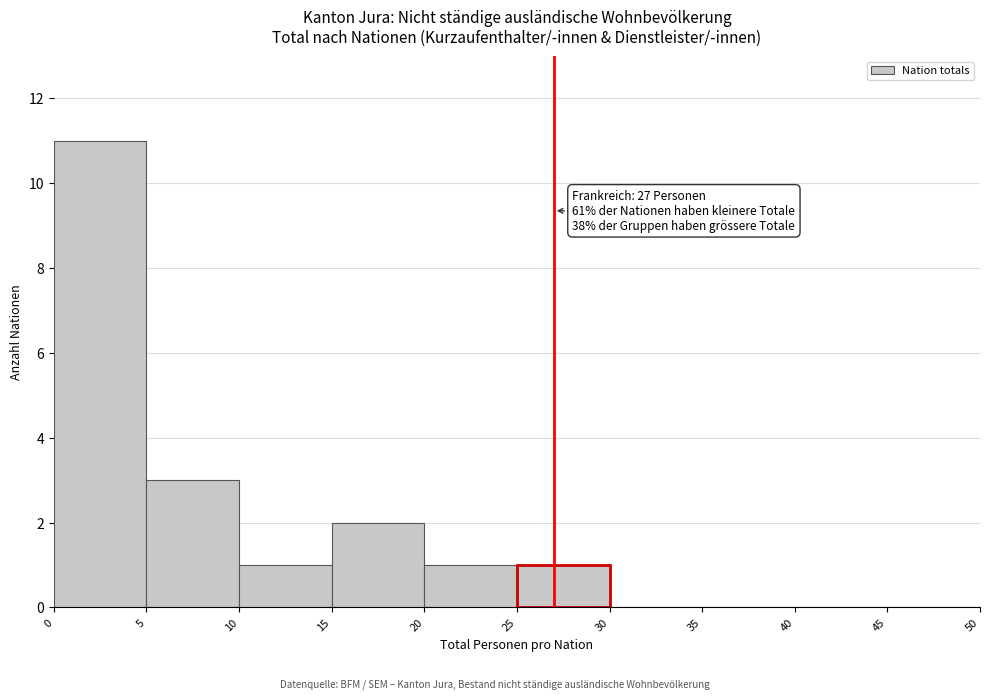

Over which range of the x-axis is the bar tallest?

0 to 5